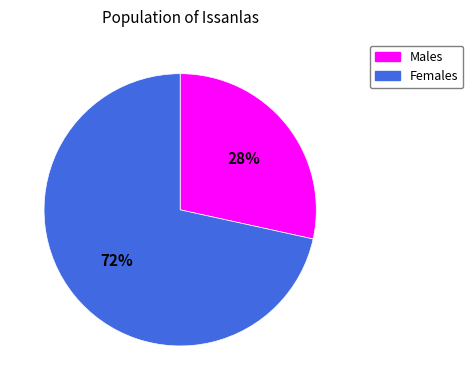

To the nearest percent, what is the average slice percentage?

50%